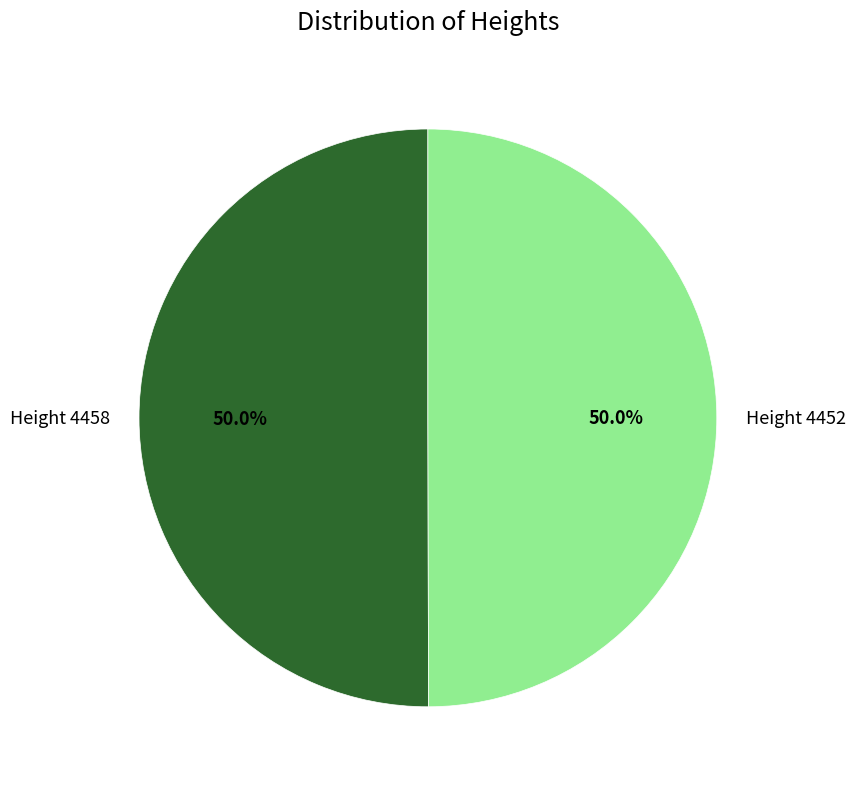

Do Height 4452 and Height 4458 together represent more than half of the pie?

Yes